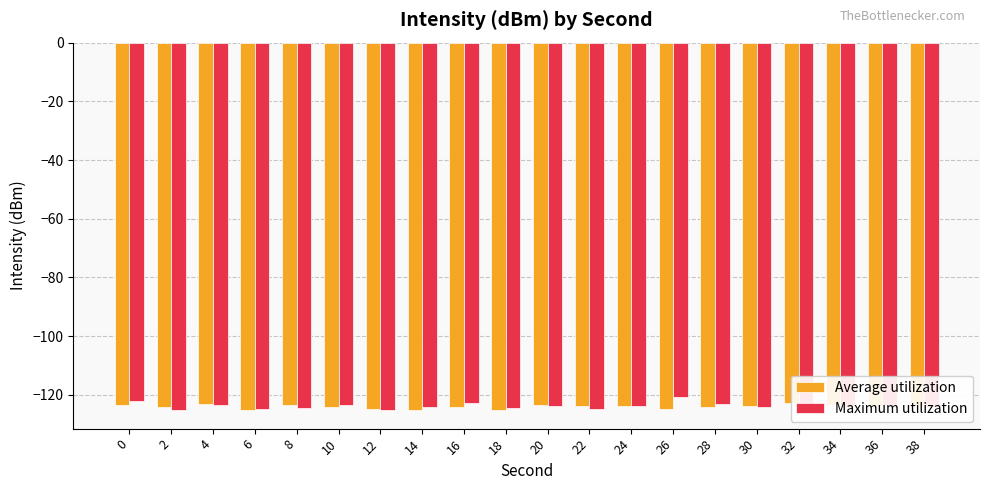

Rank the categories by Average utilization value from lowest to highest.

14, 18, 6, 26, 12, 10, 2, 28, 16, 22, 38, 36, 30, 24, 0, 34, 20, 8, 4, 32